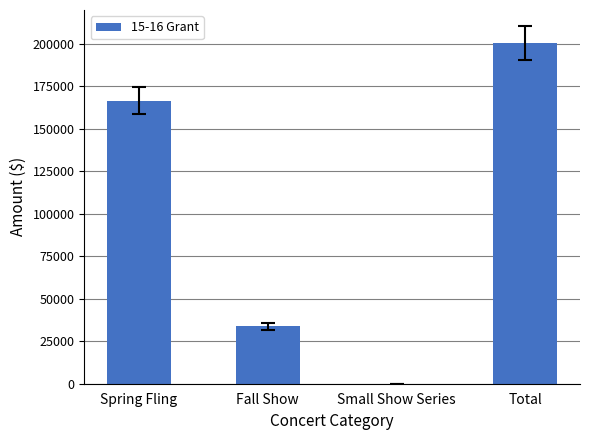

Which label corresponds to the largest value in the chart?

Total